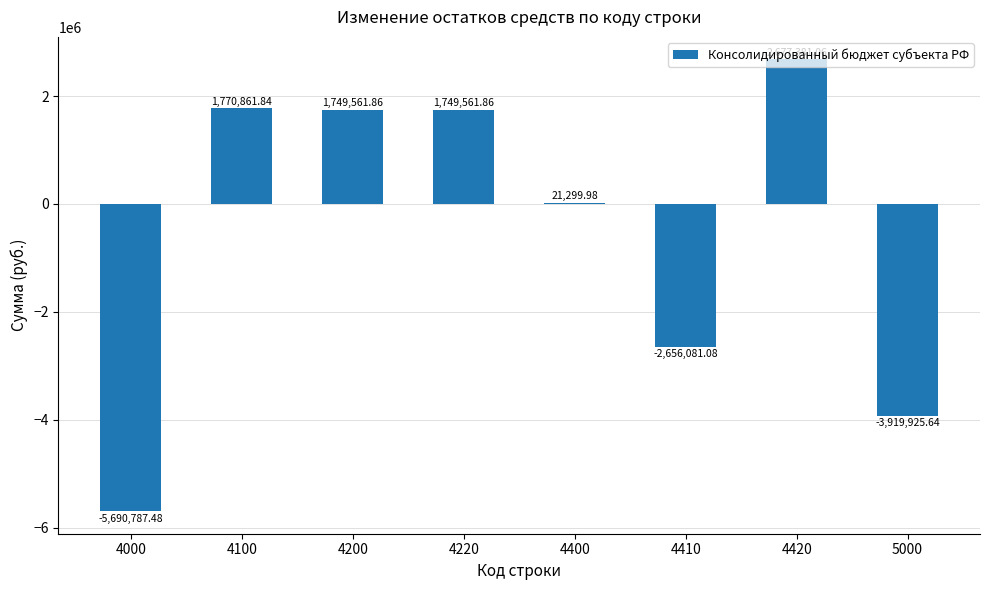

Which has a higher value, 4400 or 4420?

4420